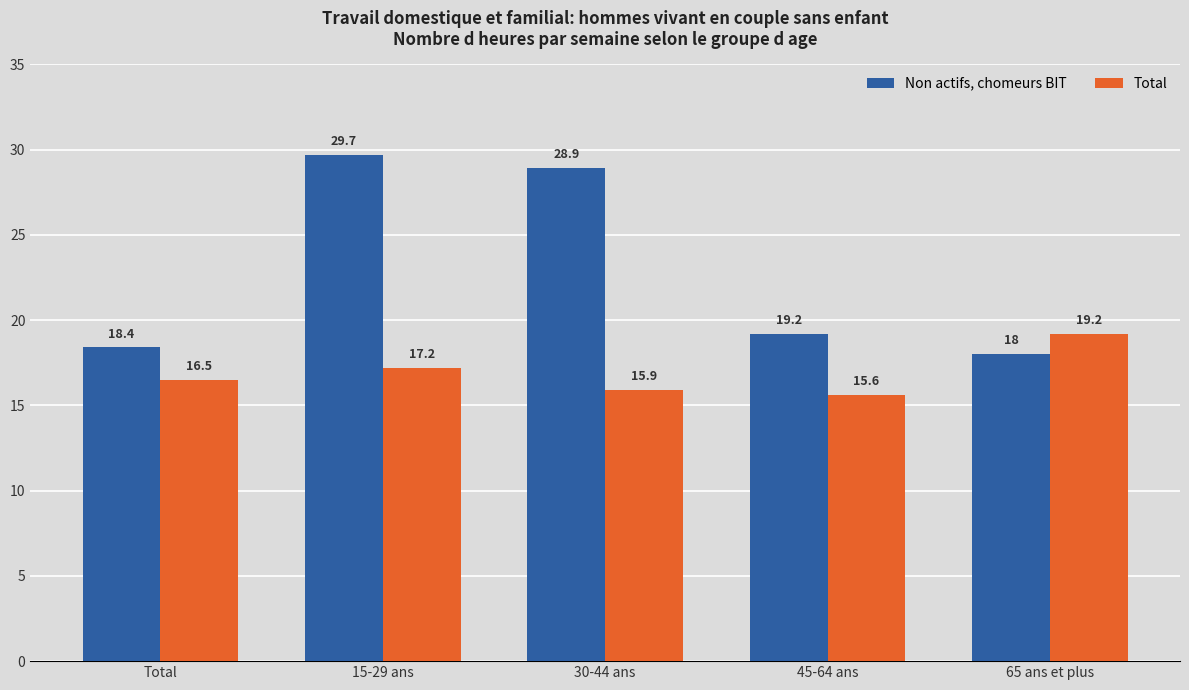

What are all the series names shown in the legend?

Non actifs, chomeurs BIT, Total